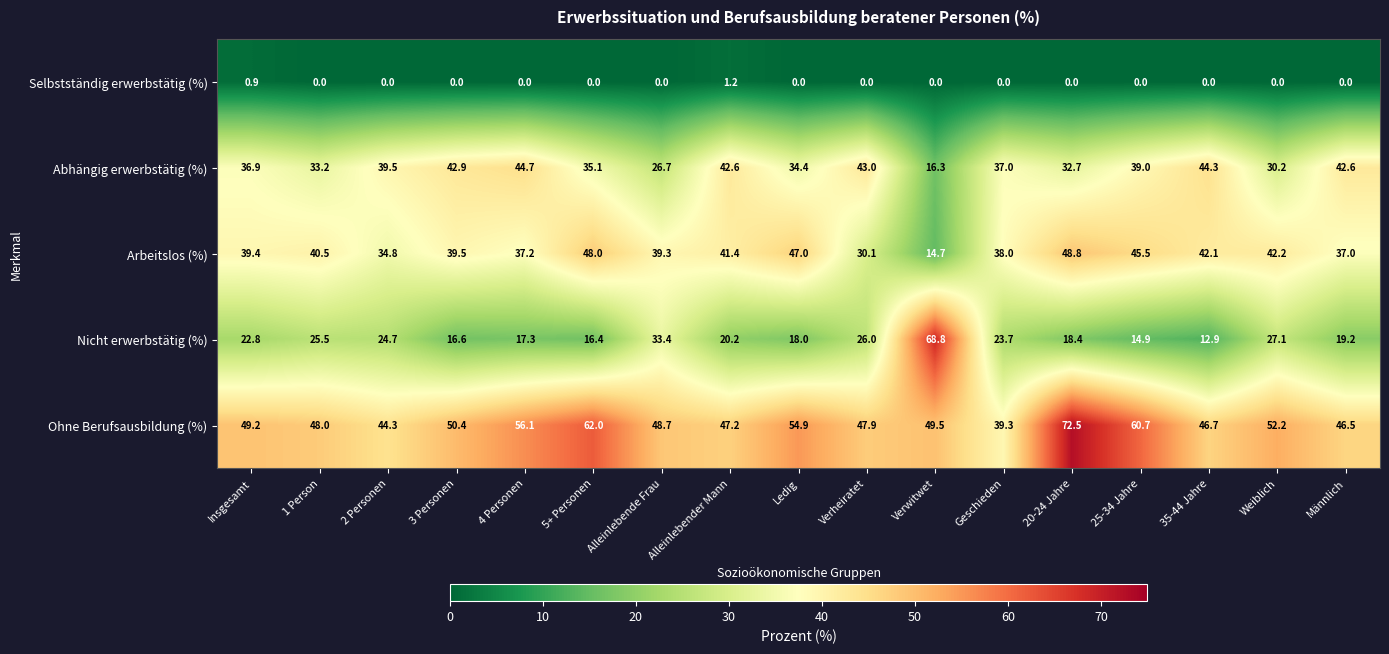

The value of Nicht erwerbstätig (%) at Alleinlebende Frau is 33.4. True or false?

True